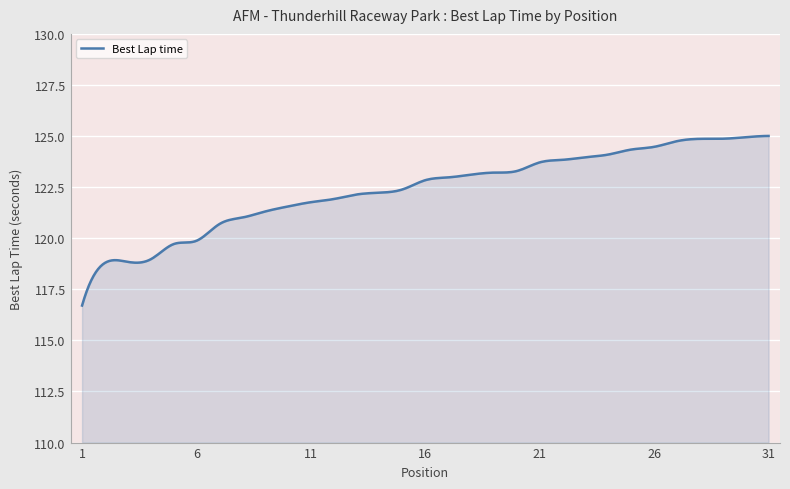

What is the maximum value shown in the chart?

125.0